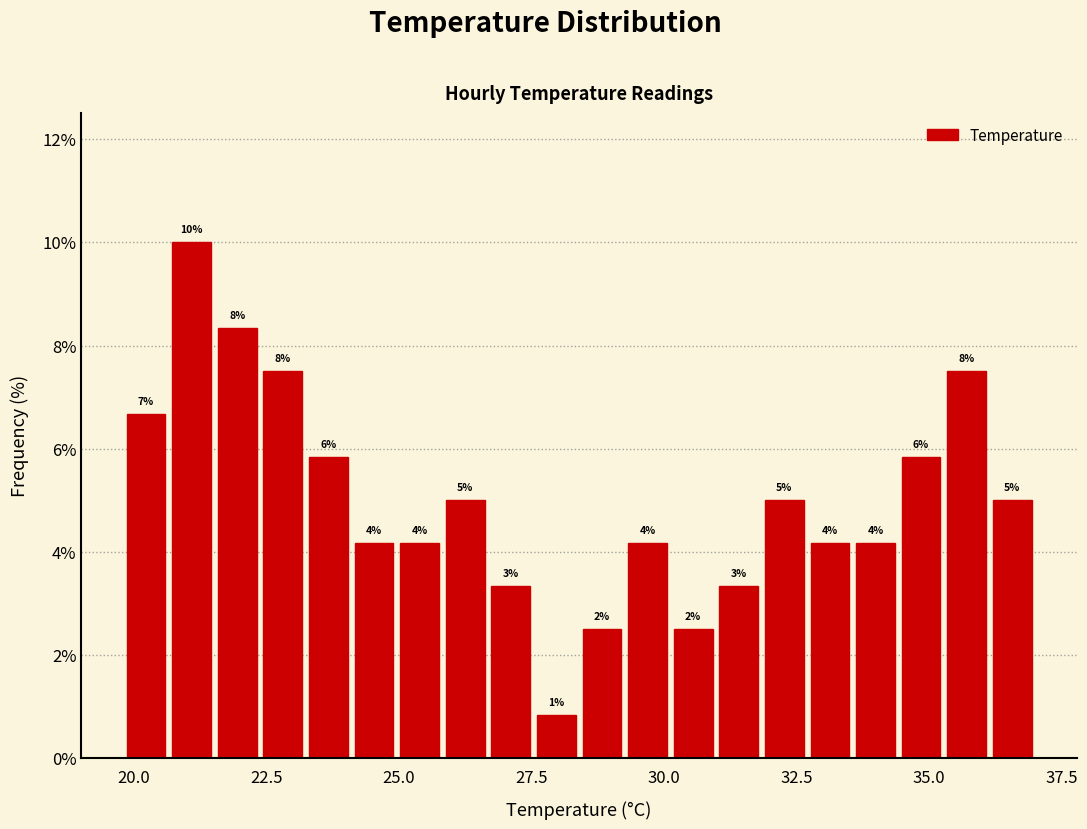

Read against the x-axis, roughly where is the centre of the tallest bar?

21.0